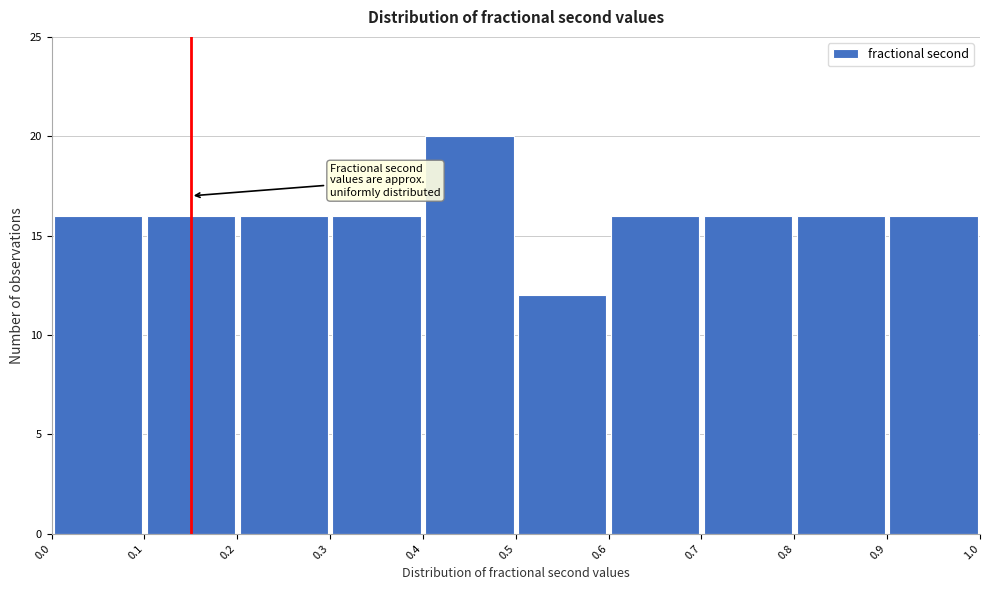

Which range on the x-axis has the tallest bar?

0.4 to 0.5